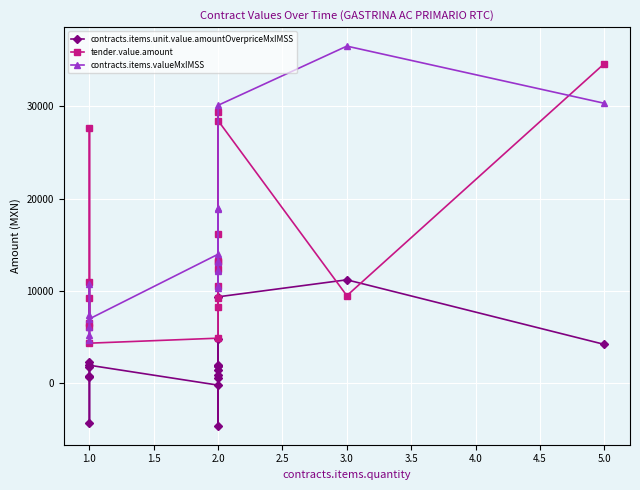

Which series has the widest spread of values?

contracts.items.valueMxIMSS